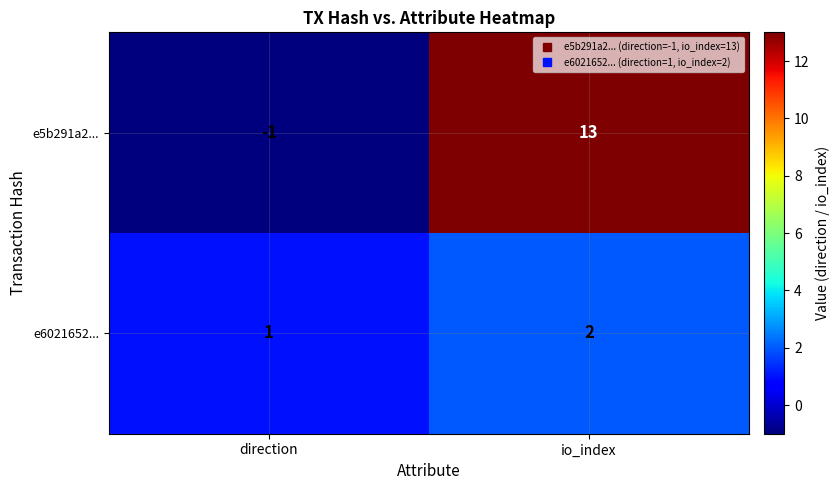

What is the greatest value displayed?

13